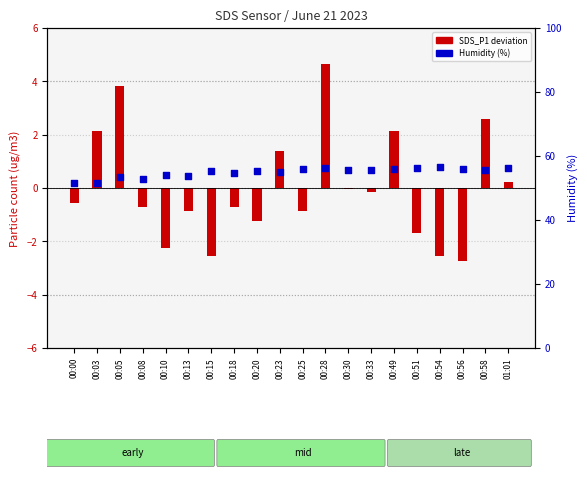

At which category is the sum across all series the highest?

00:28